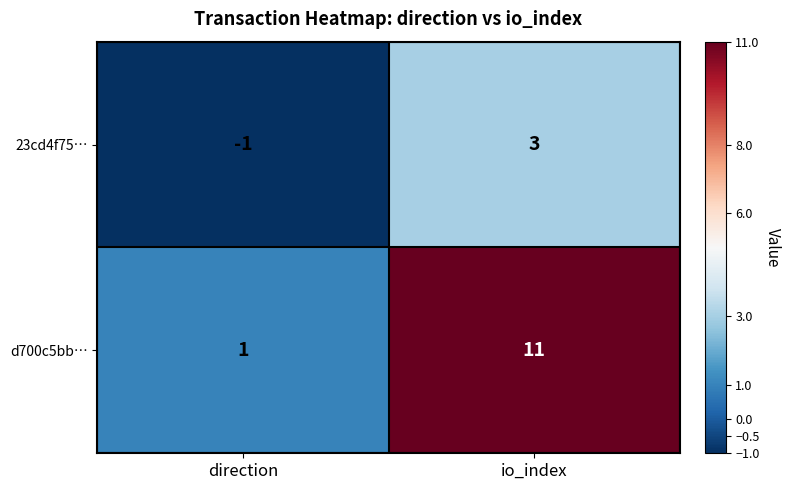

List the series in order of their peak value, highest first.

d700c5bb…, 23cd4f75…